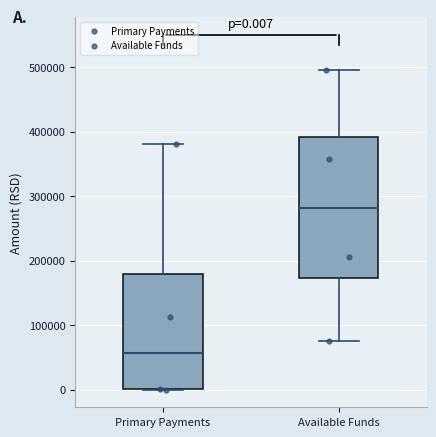

Comparing the boxes themselves (not the whiskers), which one is the tallest?

Available Funds